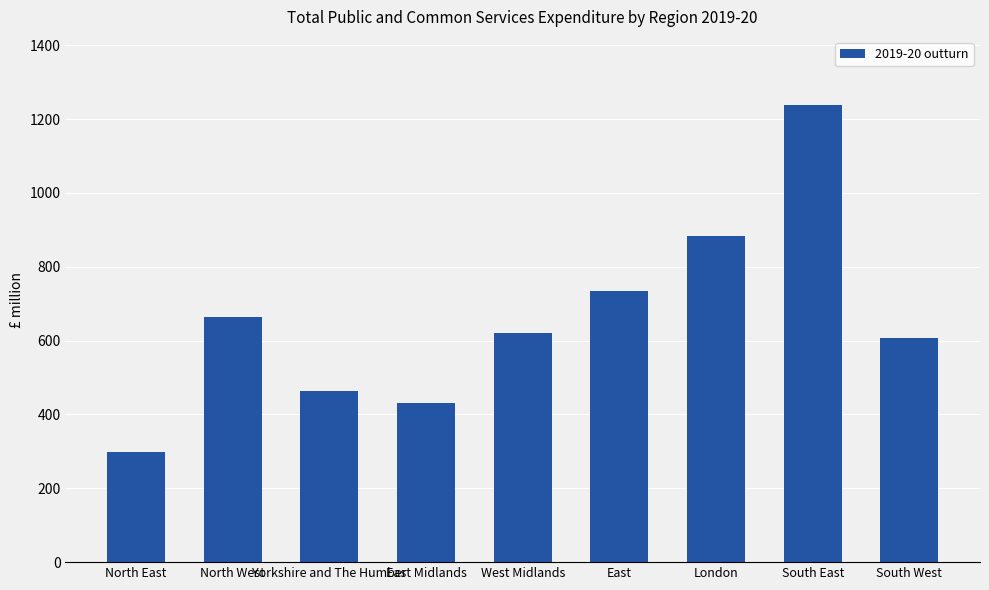

How many distinct data groups are displayed?

1